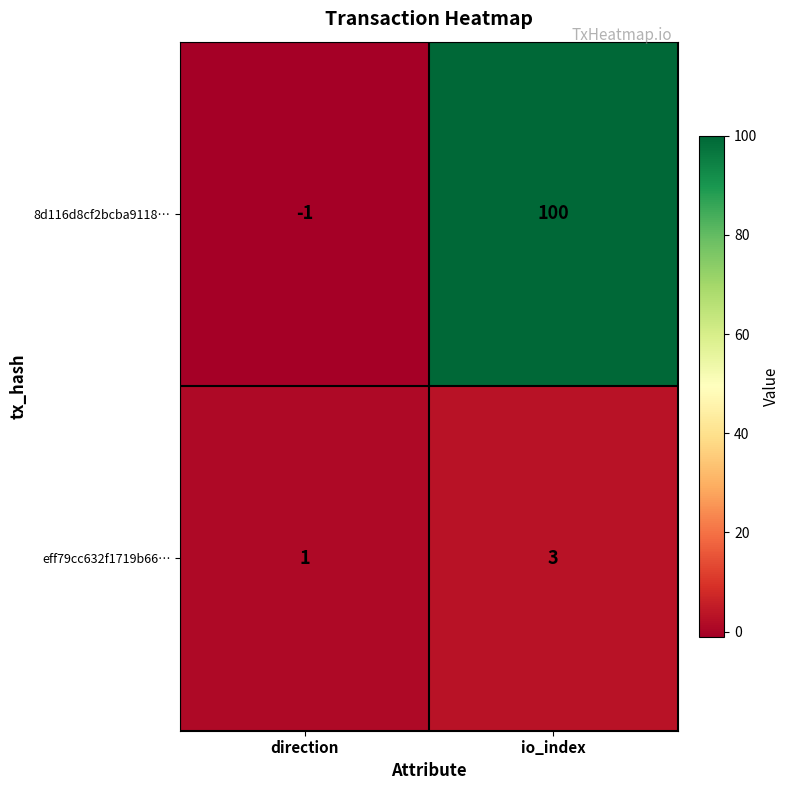

Reading left to right, transcribe all the data shown in this chart.

8d116d8cf2bcba9118…: direction=-1	io_index=100
eff79cc632f1719b66…: direction=1	io_index=3